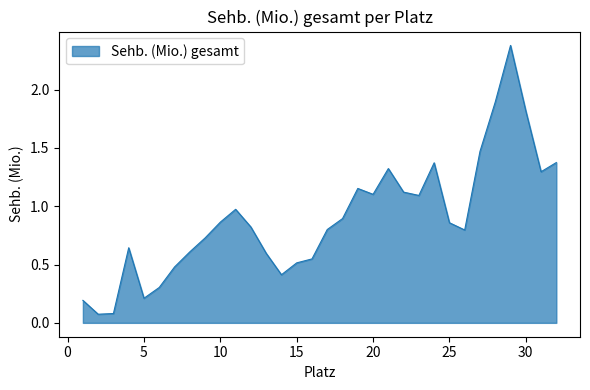

What is the difference between the maximum and second lowest values?

2.3